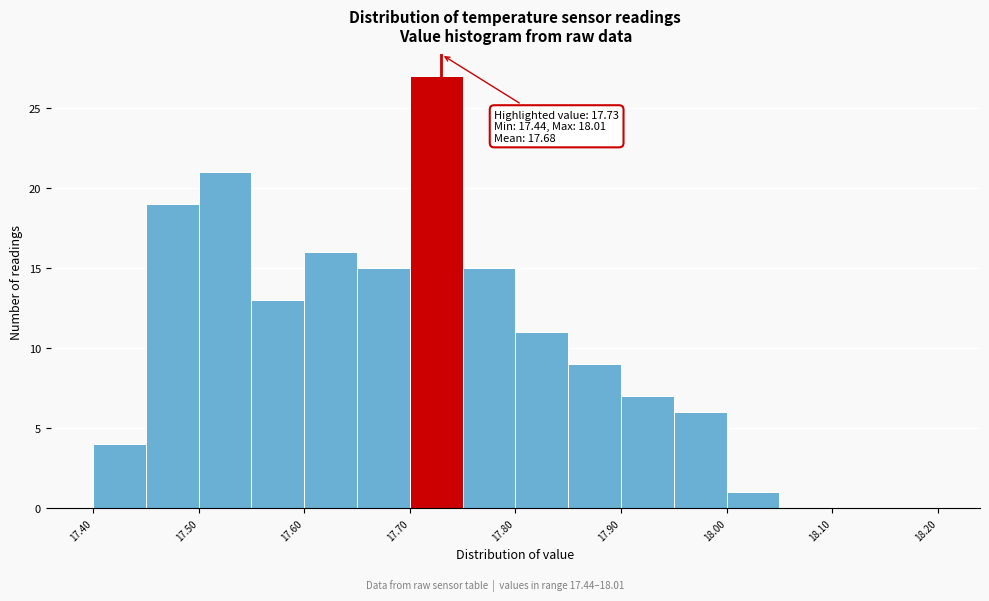

Over which range of the x-axis is the bar tallest?

17.70 to 17.75